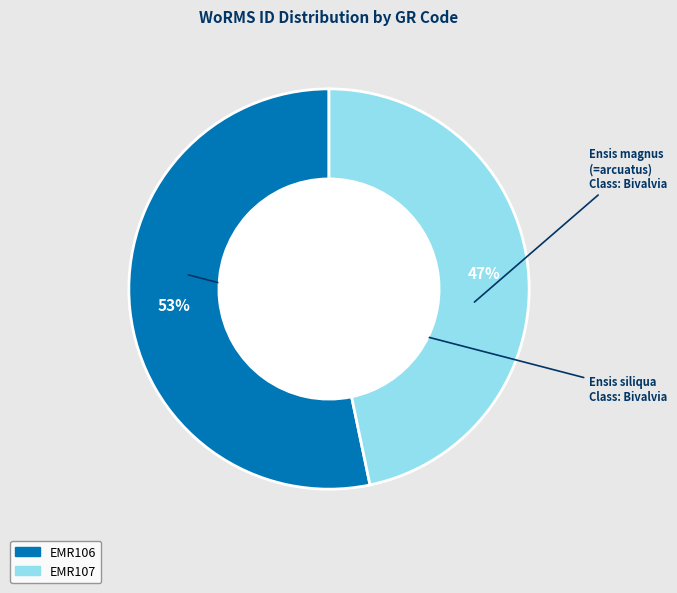

The EMR106 slice represents 53% of the pie. True or false?

True